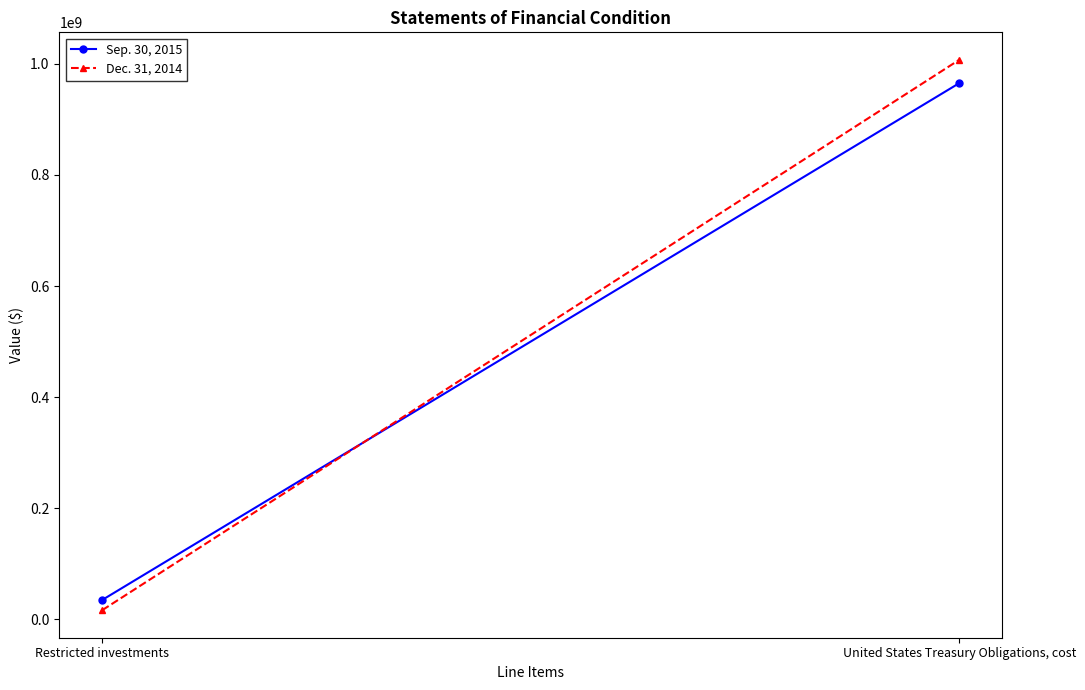

Count the Sep. 30, 2015 values in the range 35000851 to 964968059.

2